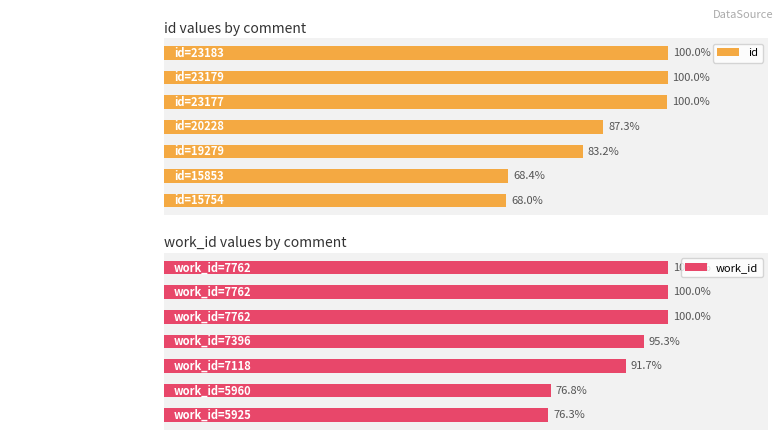

What is the smallest value displayed?

68.0